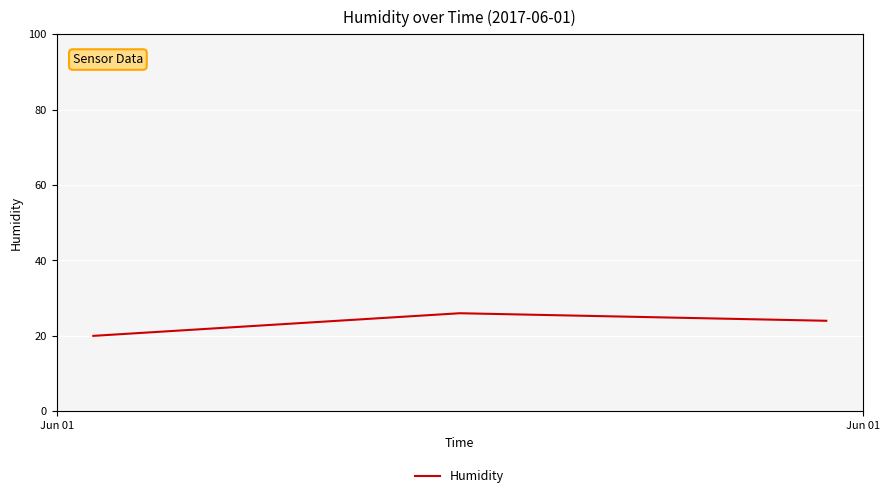

What is the greatest value displayed?

26